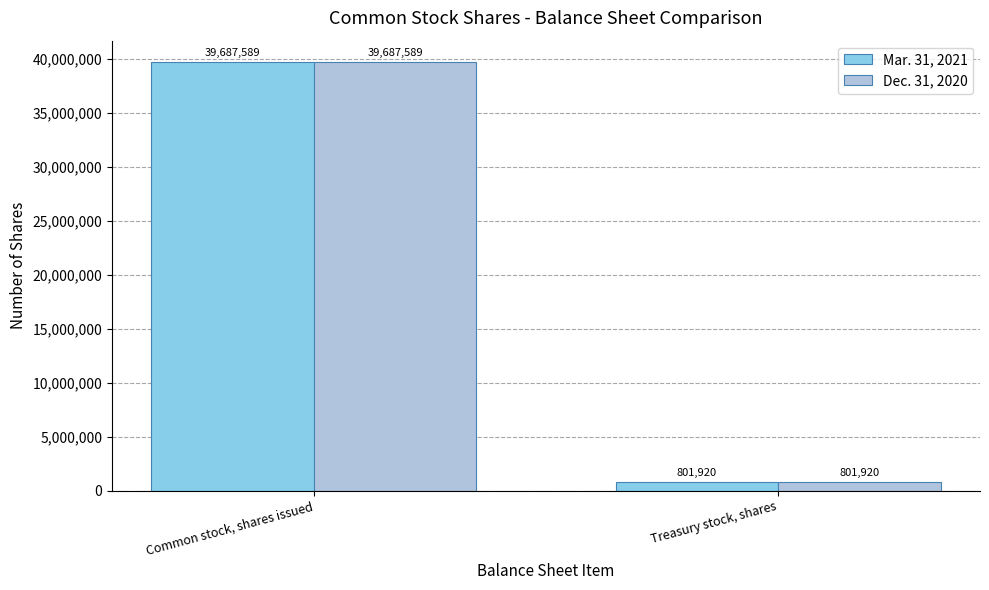

Reading right to left, transcribe all the data shown in this chart.

Mar. 31, 2021: Treasury stock, shares=801920	Common stock, shares issued=39687589
Dec. 31, 2020: Treasury stock, shares=801920	Common stock, shares issued=39687589